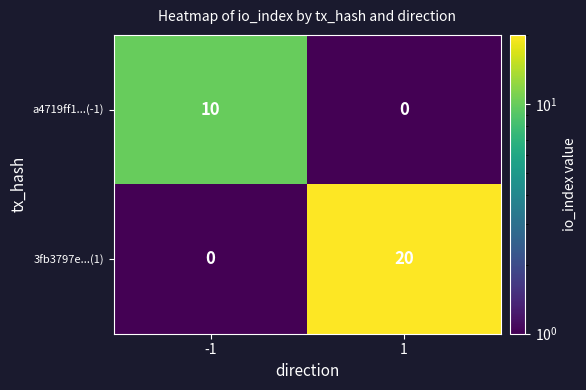

What is the difference between the highest and lowest values at 1?

20